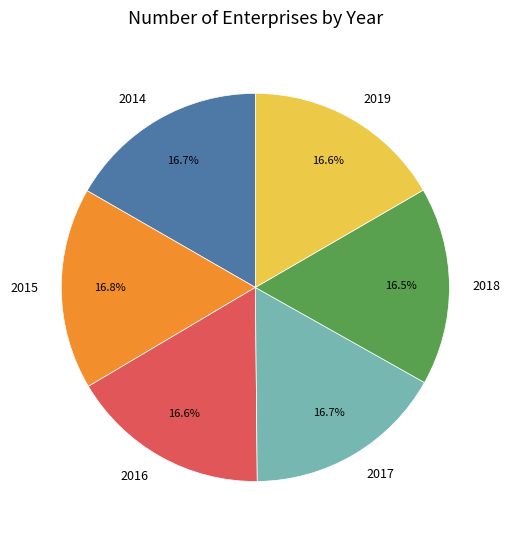

To the nearest percent, what portion does 2014 represent?

17%